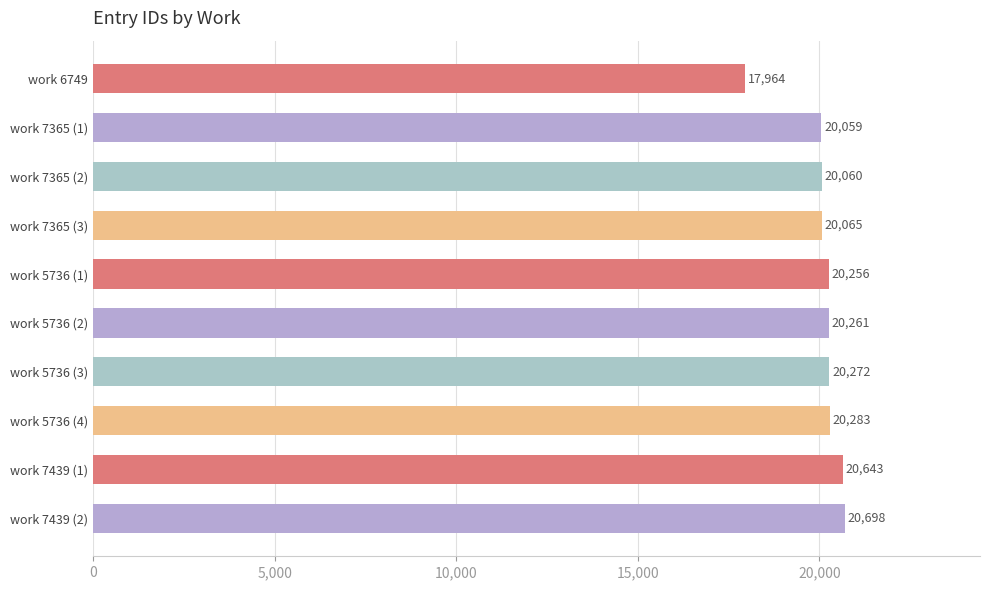

What is the label of the 9th bar from the top?

work 7439 (1)